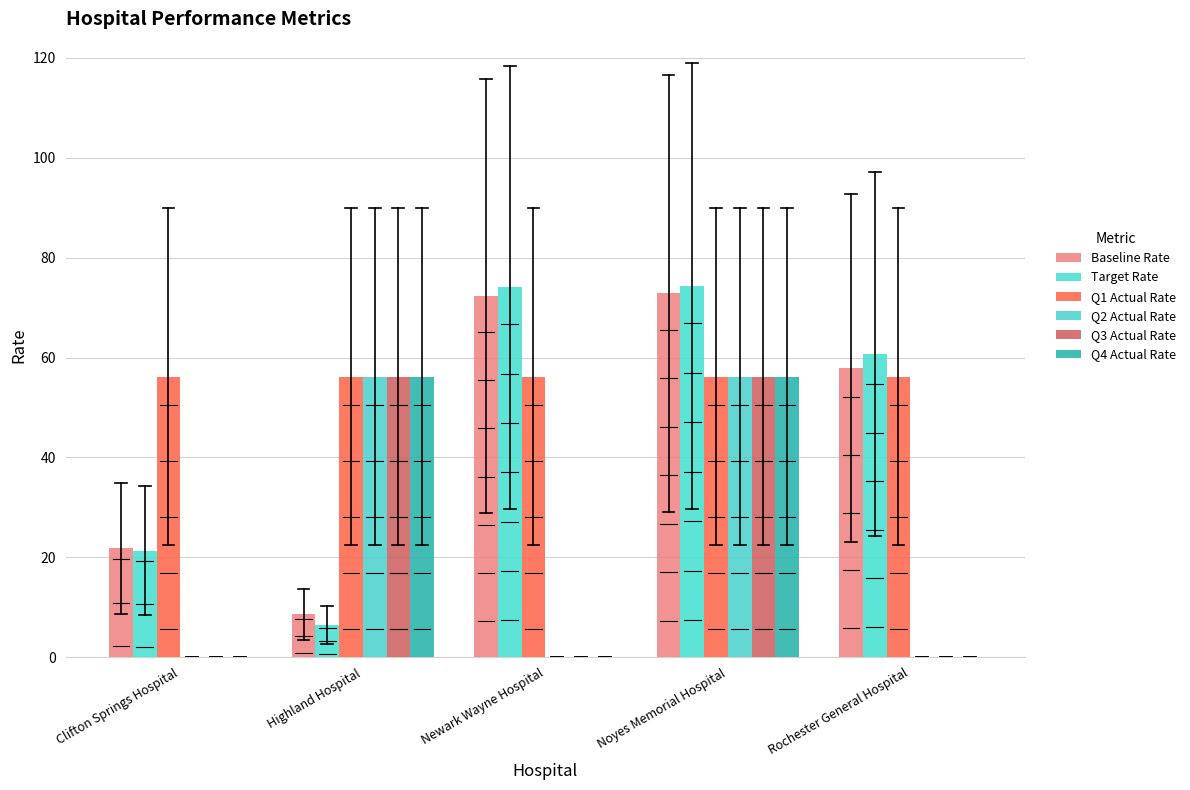

What is the value of the Q4 Actual Rate bar at the 2nd from the left?

56.2